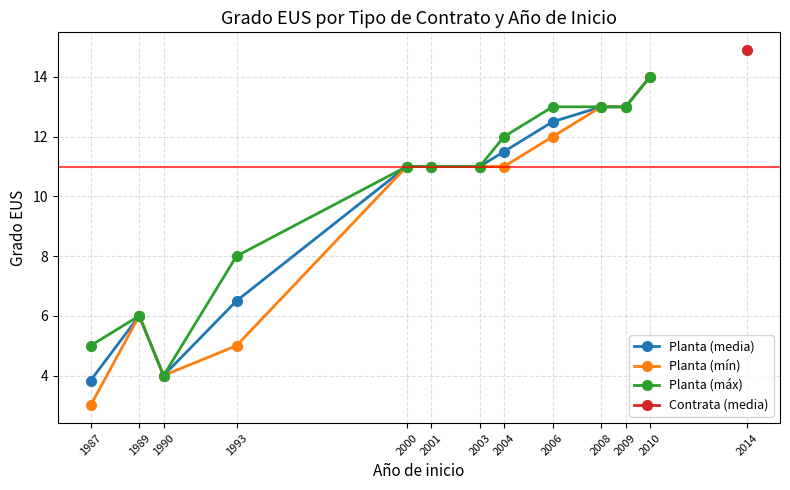

How many lines are shown in the chart?

3